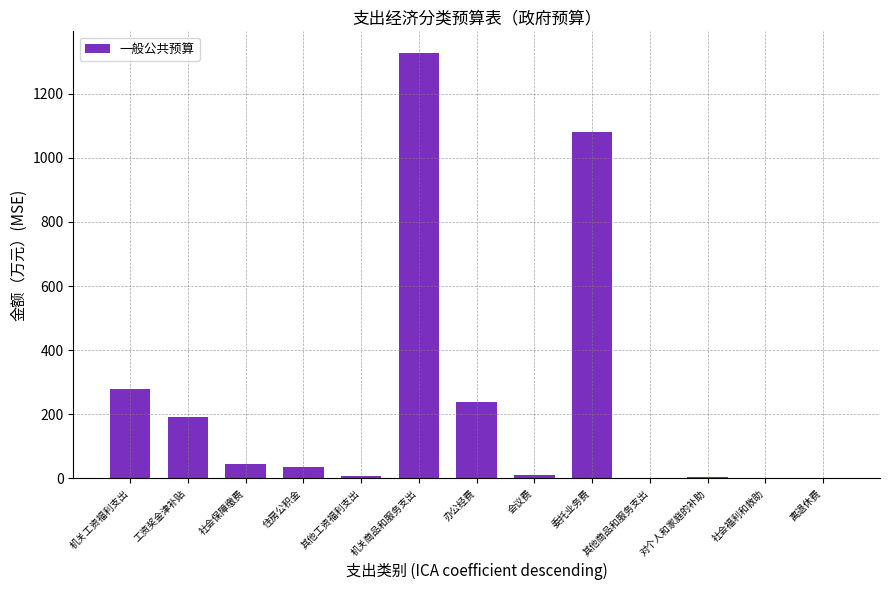

What is the maximum value shown in the chart?

1328.2